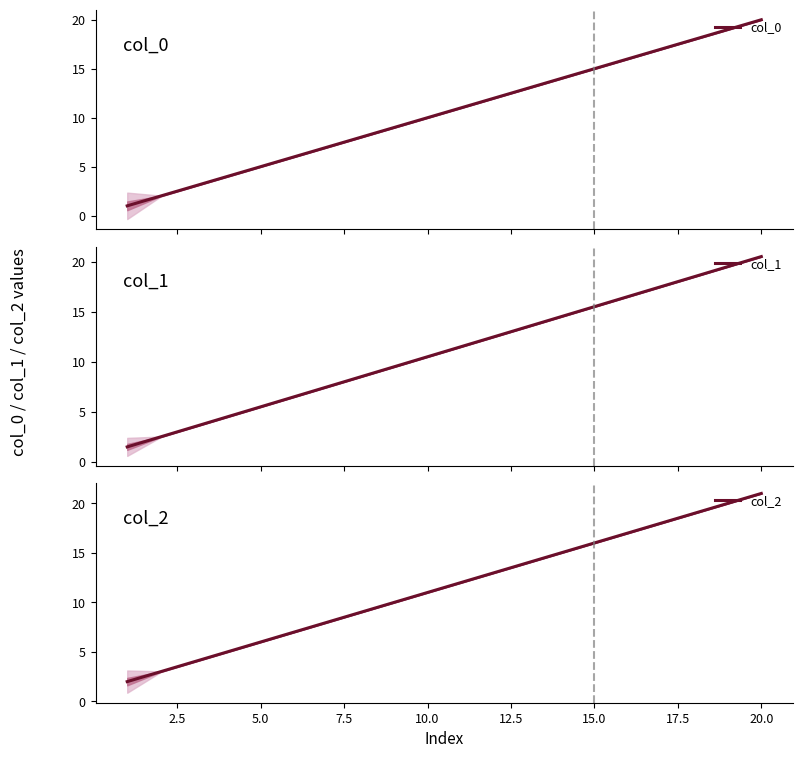

How many data points in col_1 are less than 11?

10